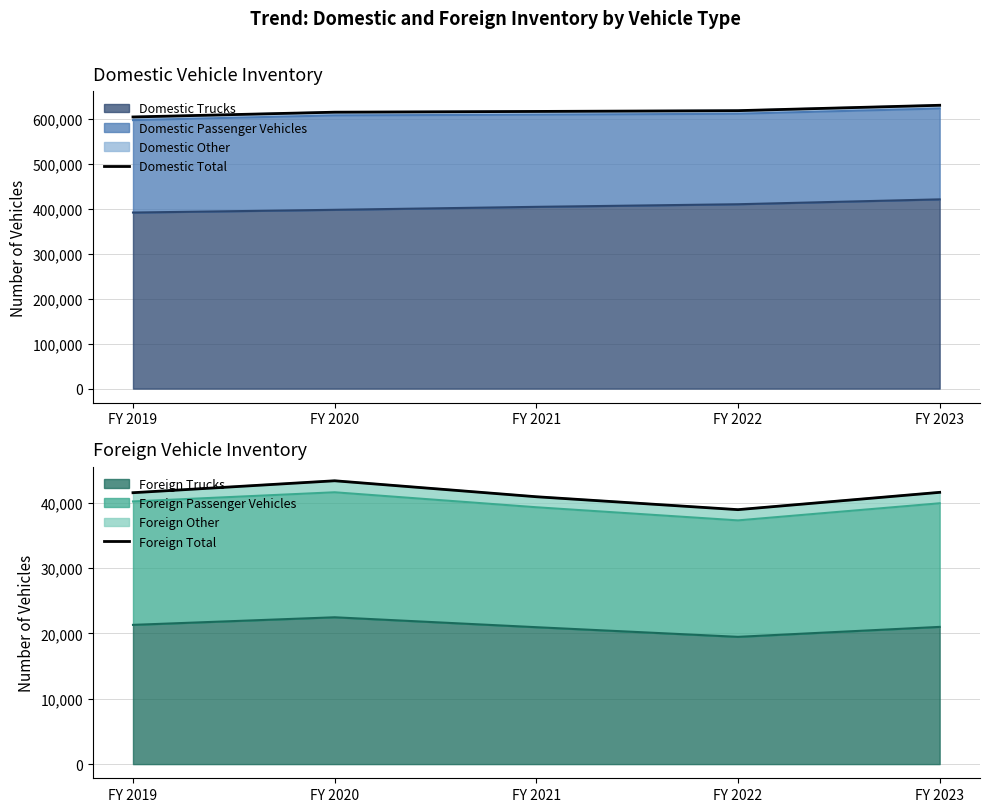

What is the sum of all Foreign Total values?

206227